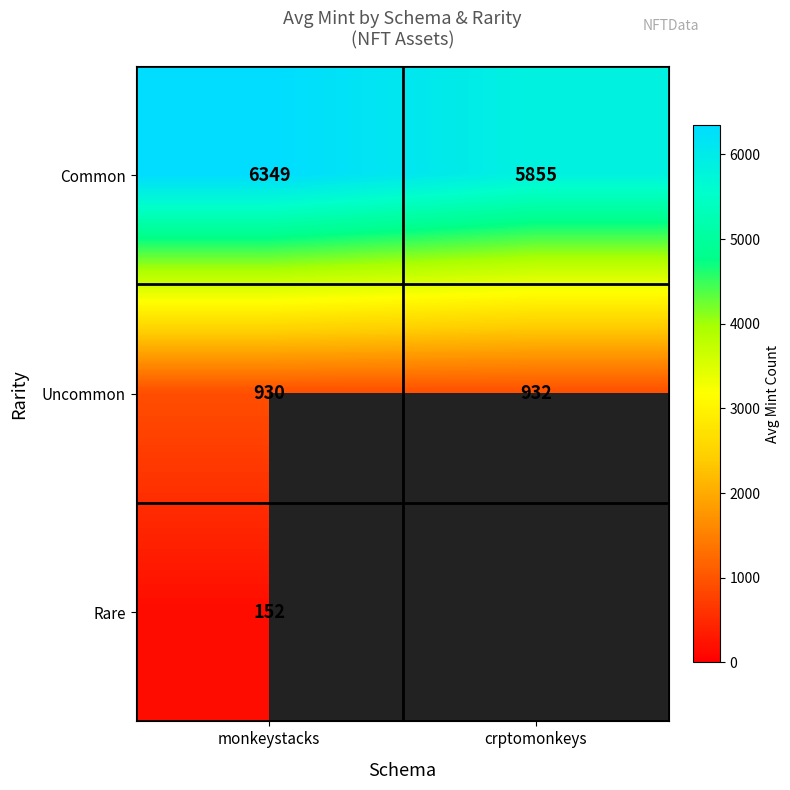

Which has a higher value, crptomonkeys or monkeystacks?

monkeystacks